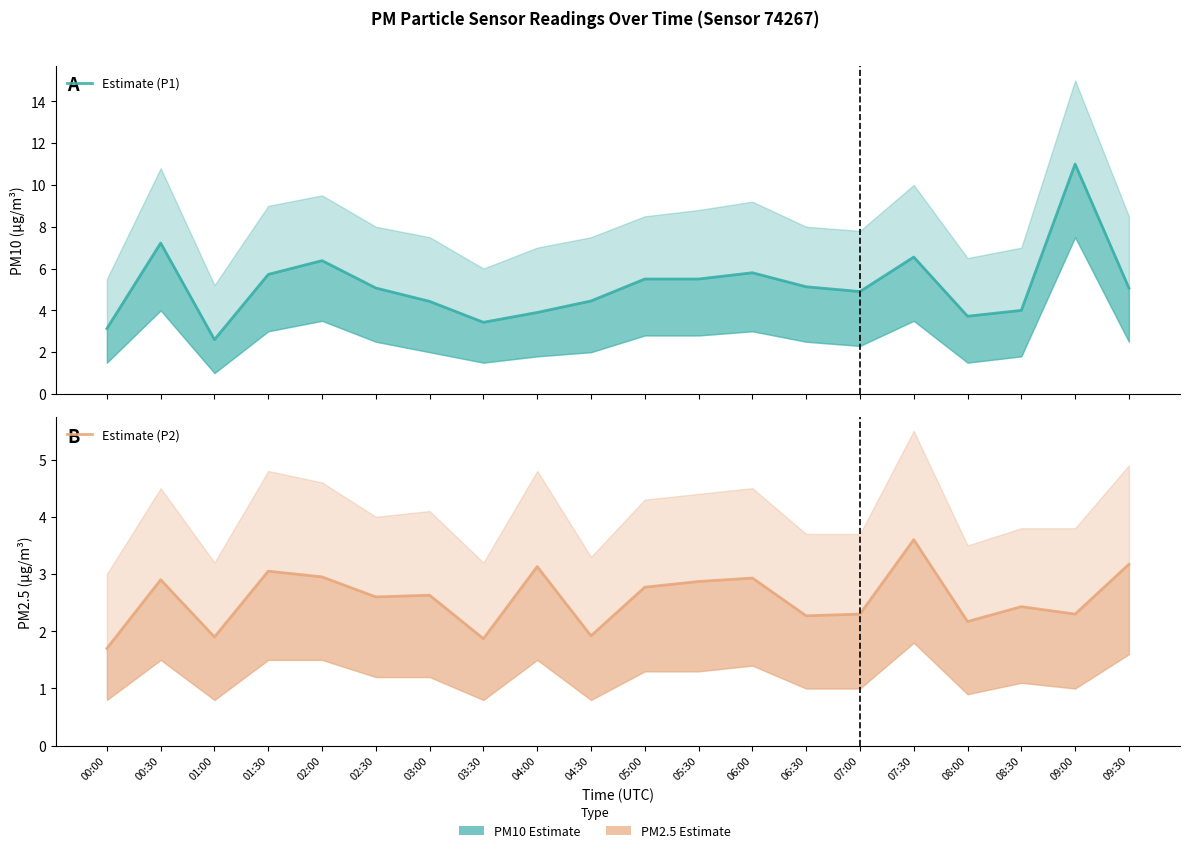

At which label does Estimate (P2) reach its peak?

07:30